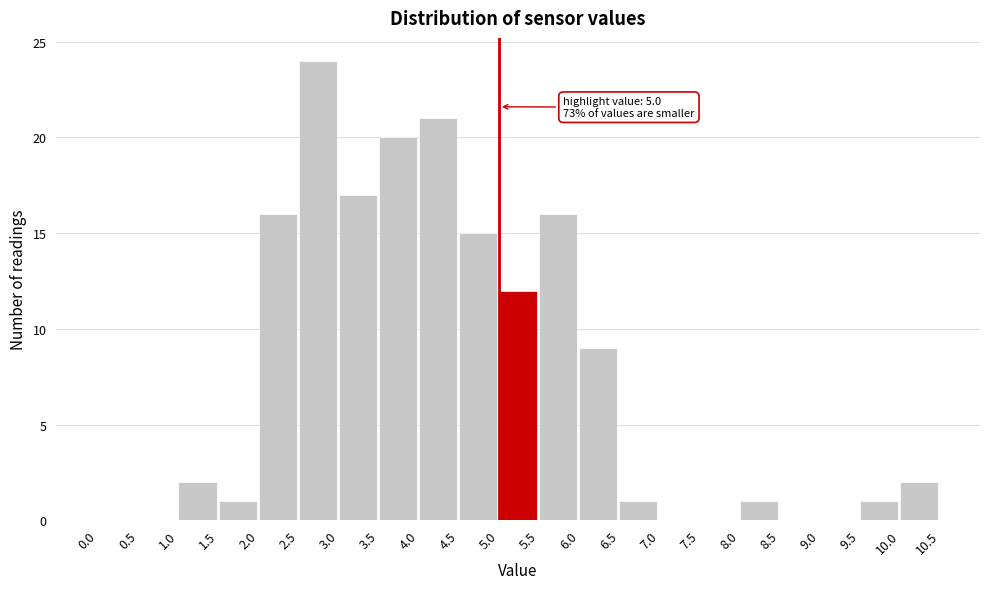

Over which range of the x-axis is the bar tallest?

2.5 to 3.0